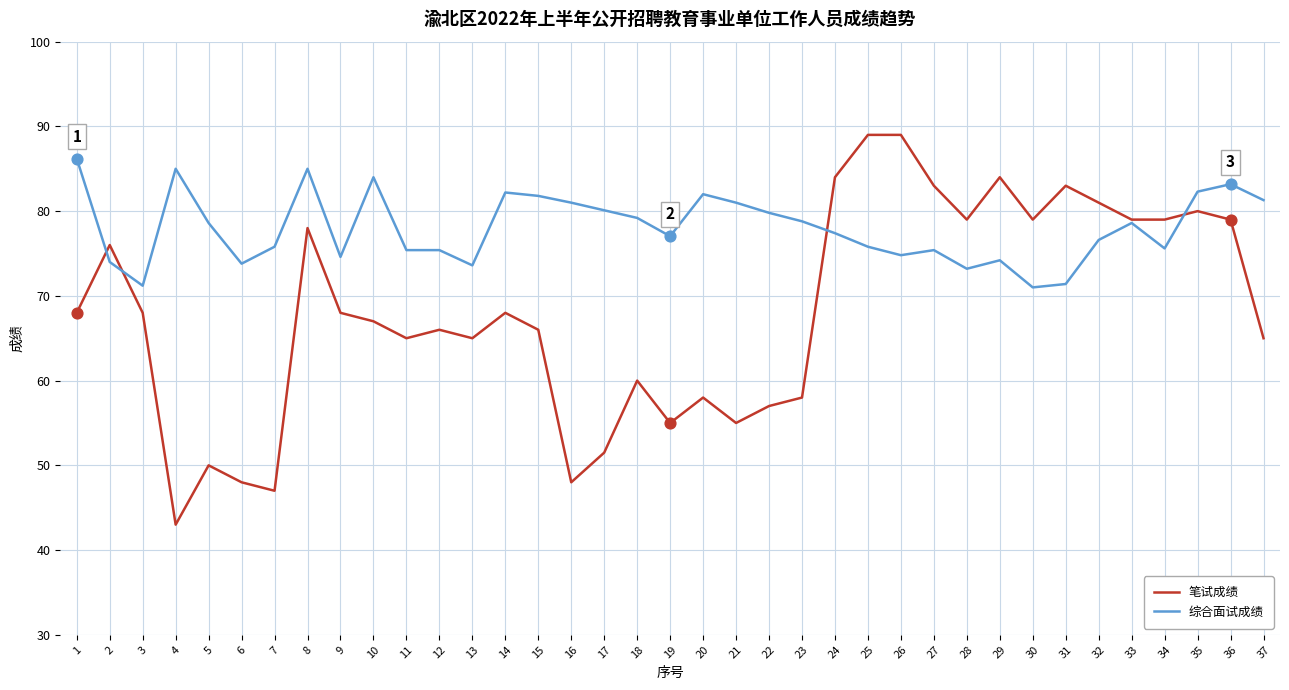

Which series has the largest range (max minus min)?

笔试成绩